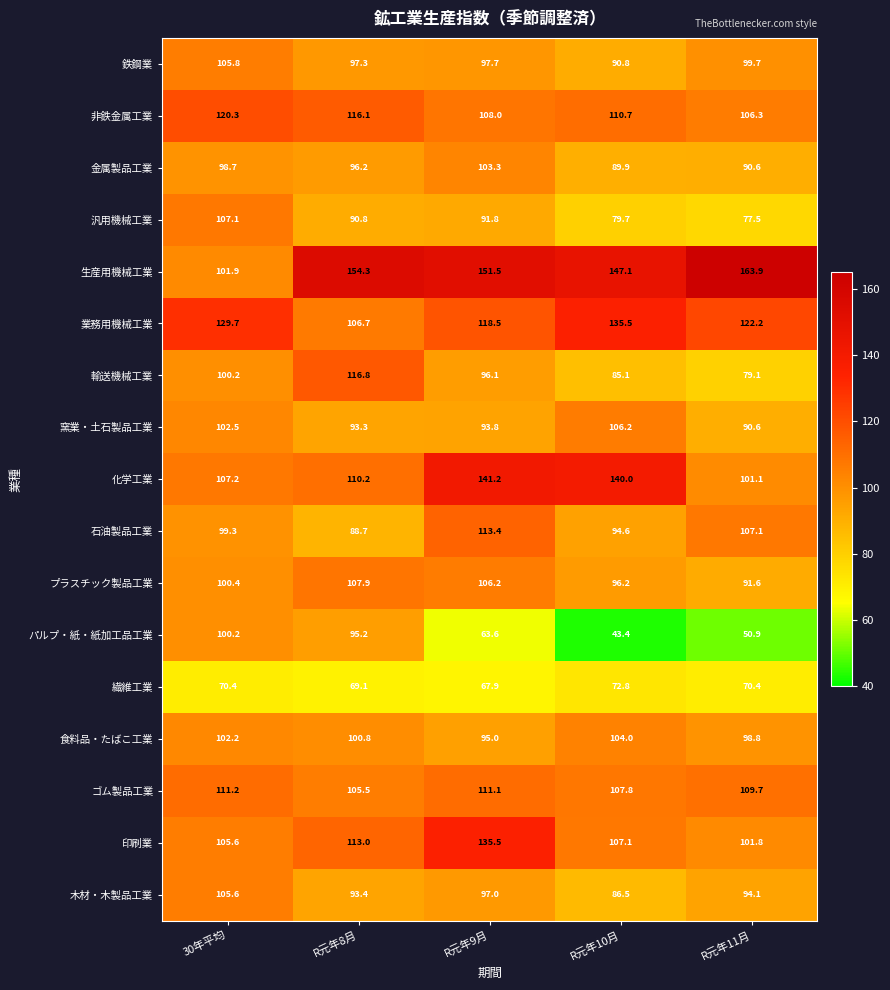

At which category is the sum across all series the highest?

R元年9月